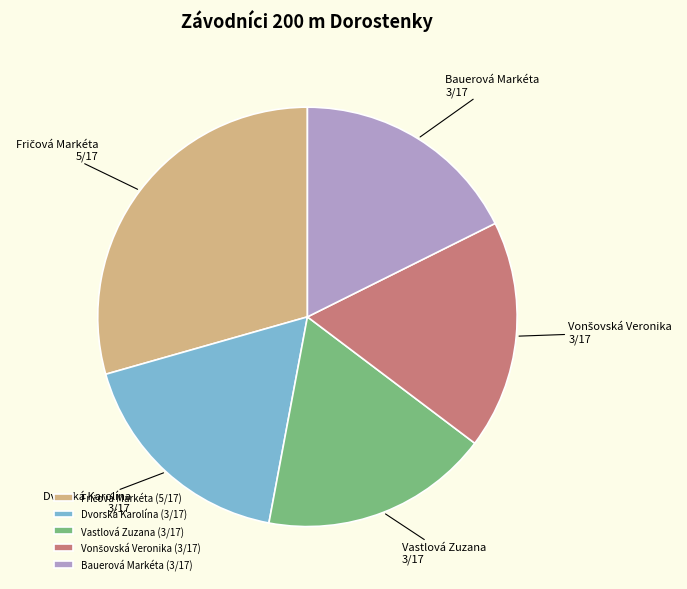

Approximately how many times larger is the value at Bauerová Markéta compared to Dvorská Karolína?

1.0